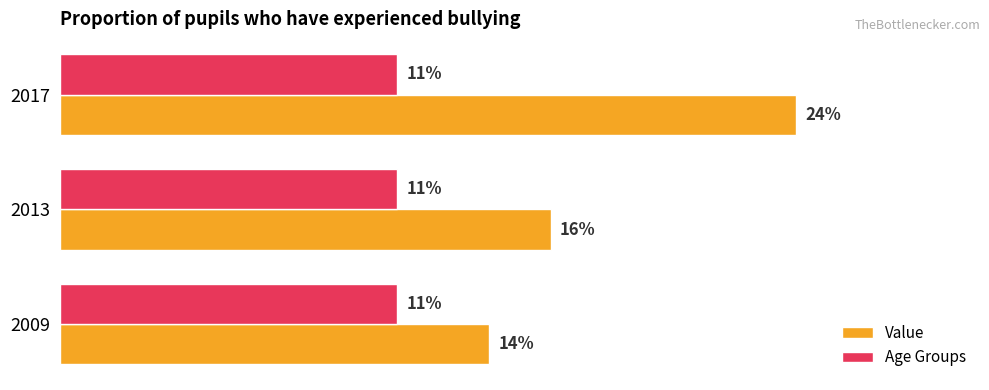

Which series changed the most between 2009 and 2017?

Value